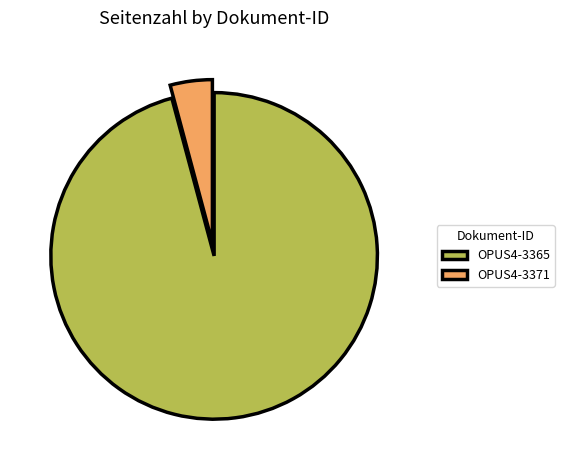

Is there any slice that represents more than half of the pie?

Yes